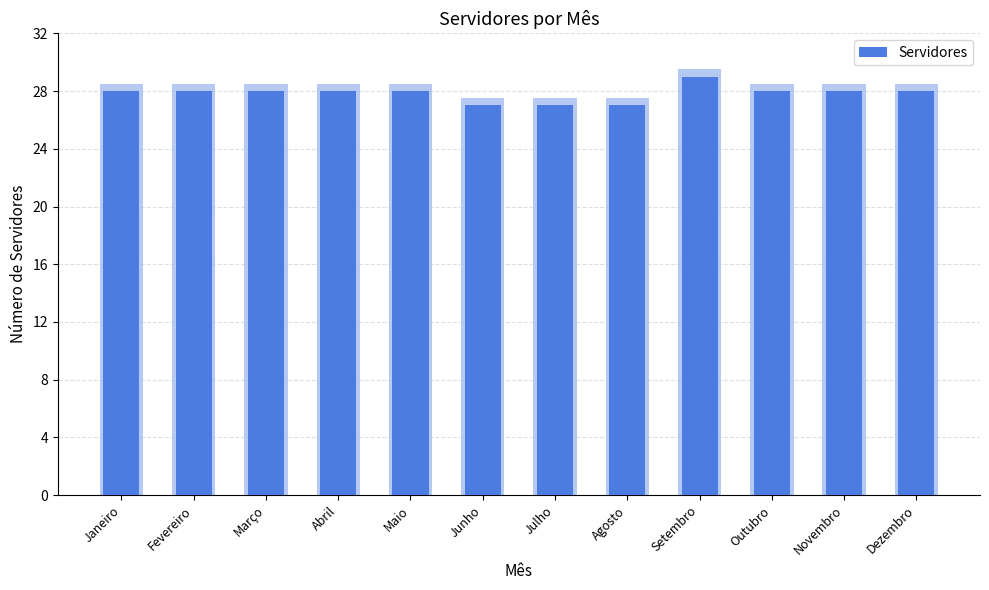

What is the label of the 1st bar from the right?

Dezembro